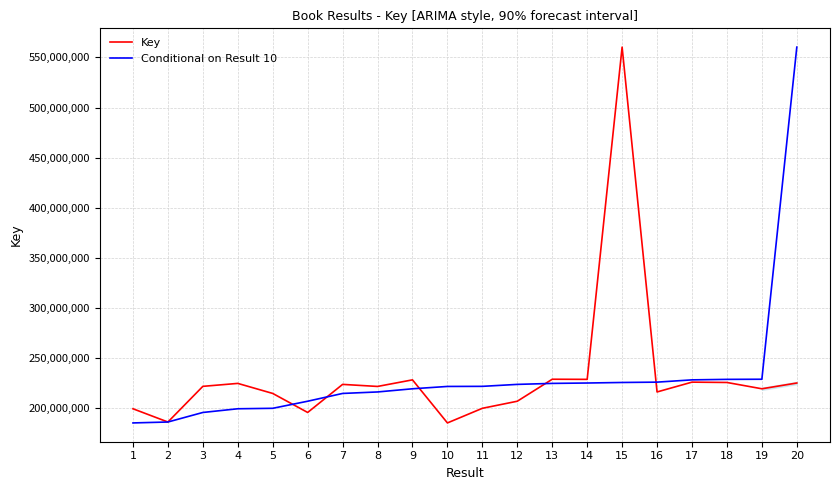

What is the maximum value shown in the chart?

560273639